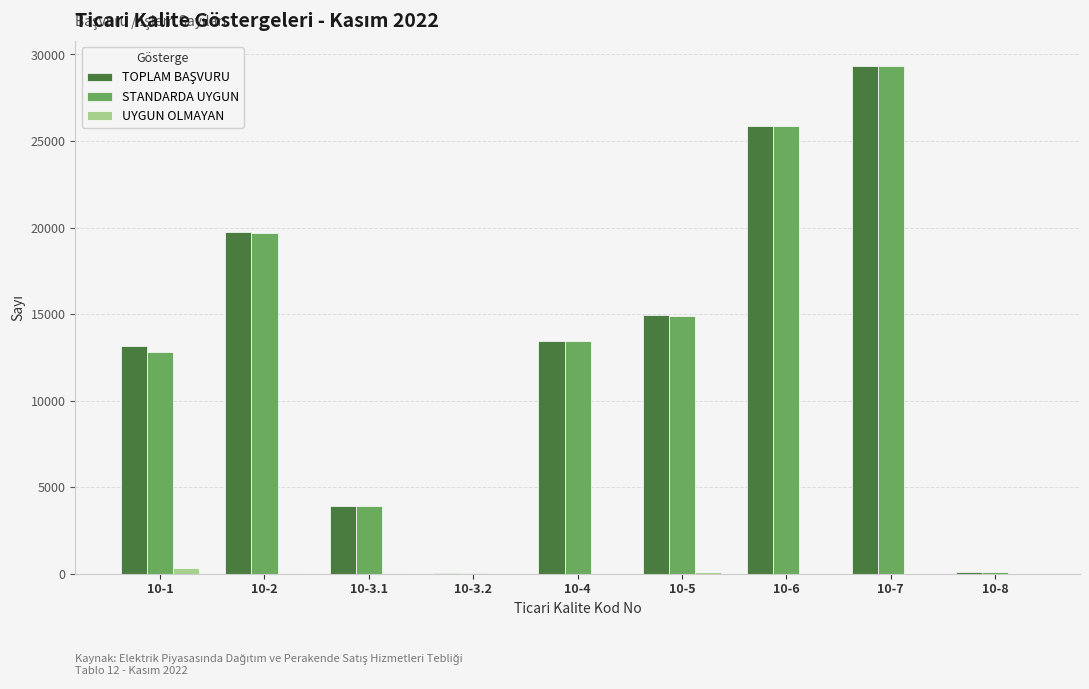

What is the total value across all series at 10-7?

58646